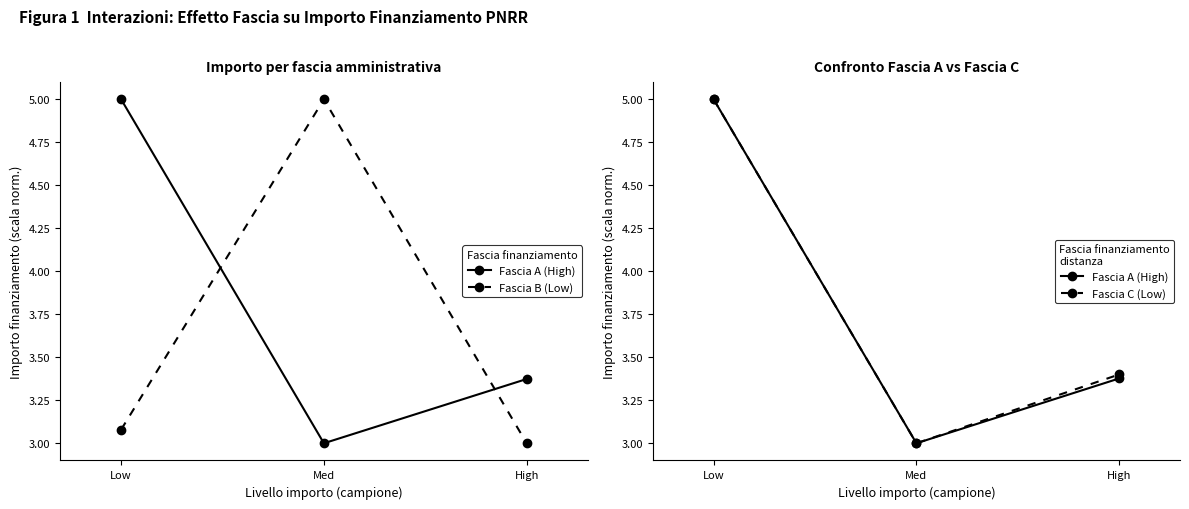

What are all the series names shown in the legend?

Fascia A (High), Fascia B (Low), Fascia C (Low)